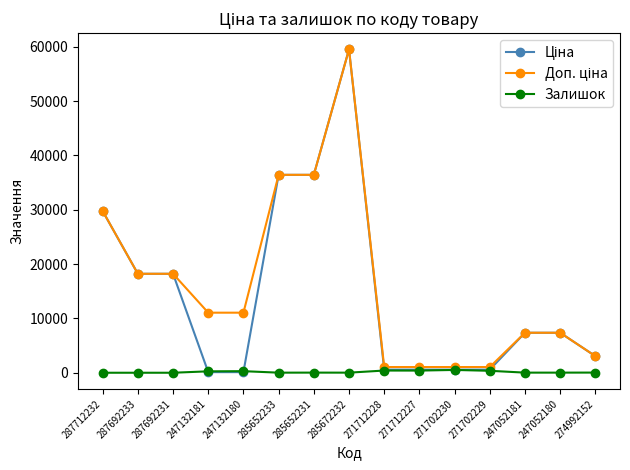

True or false: Залишок has a value of 31.0 at 274992152.

True